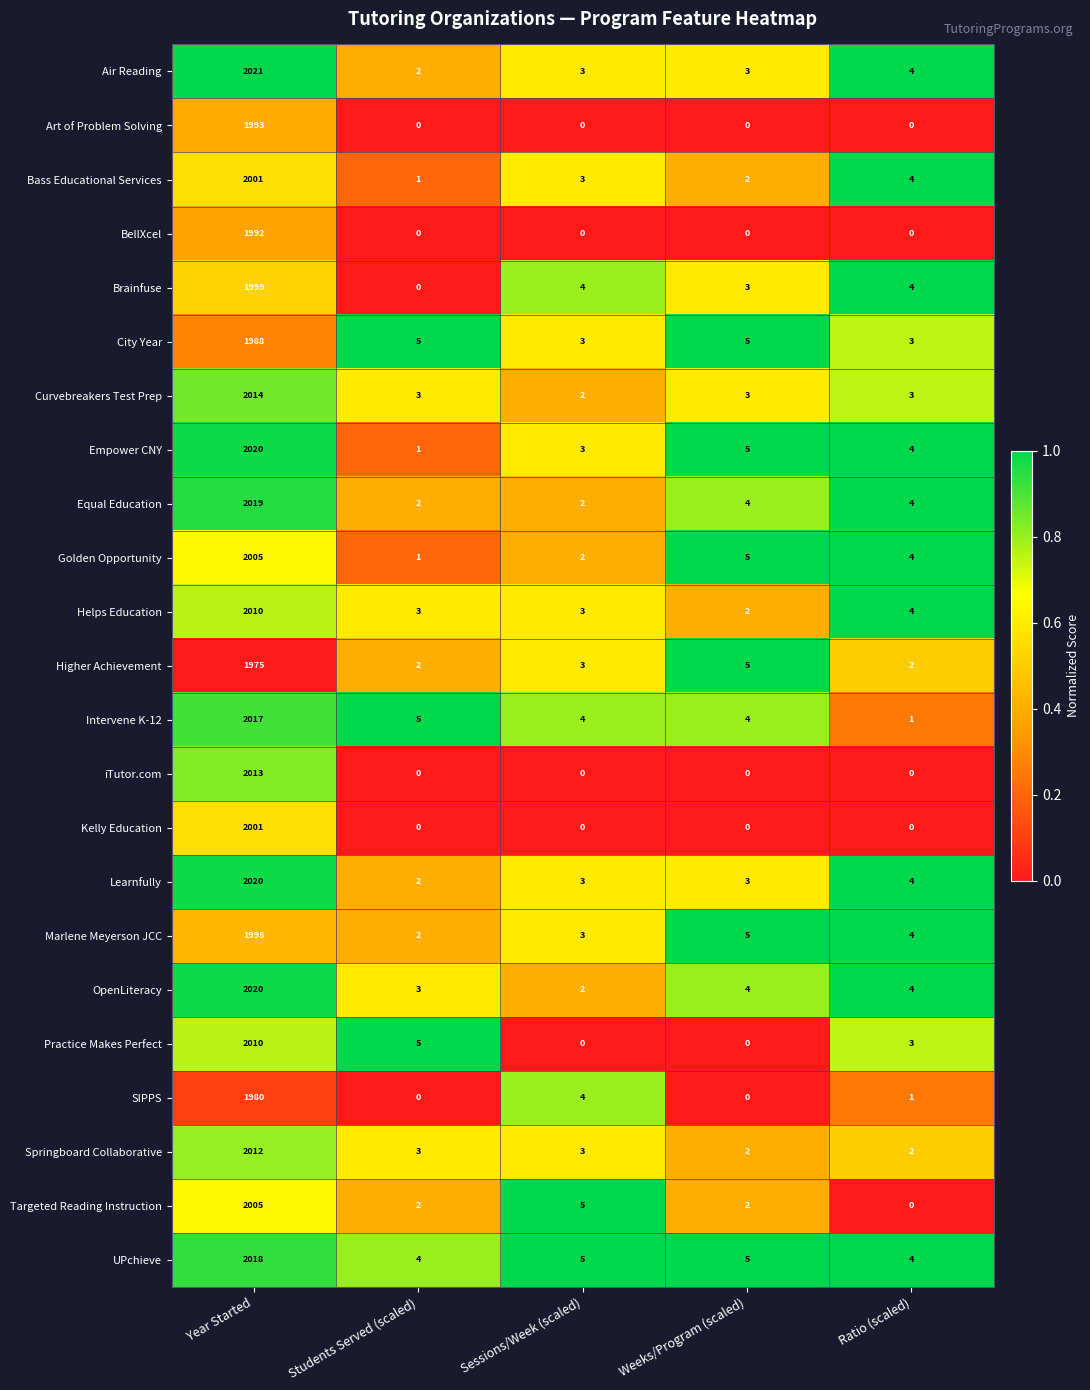

At which category is the sum across all series the highest?

Year Started